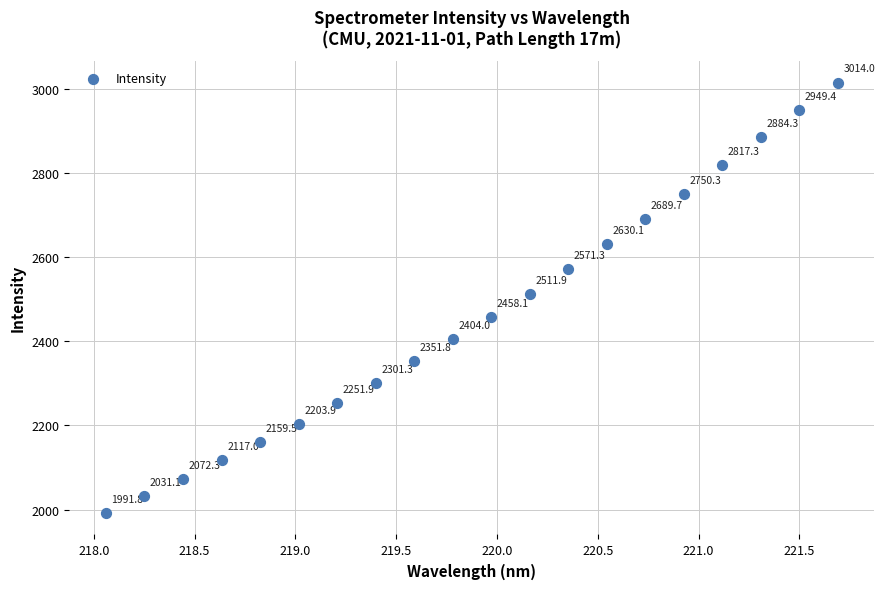

What is the range of X values (max minus min)?

3.6